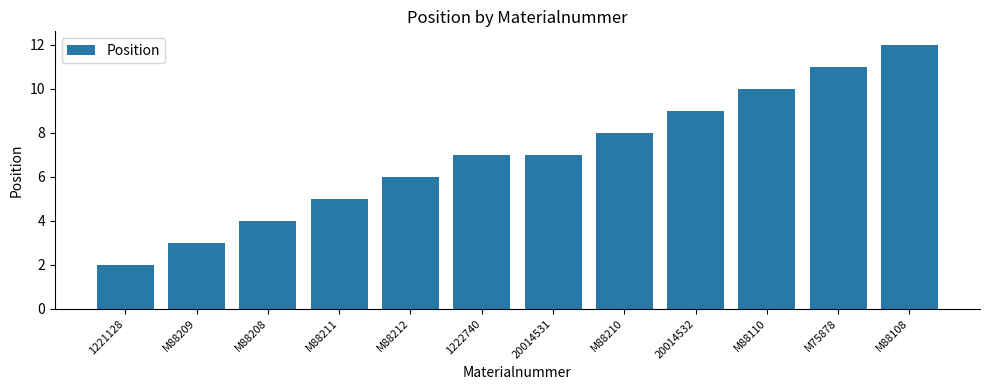

What is the change in value from 1221128 to M88212?

+4